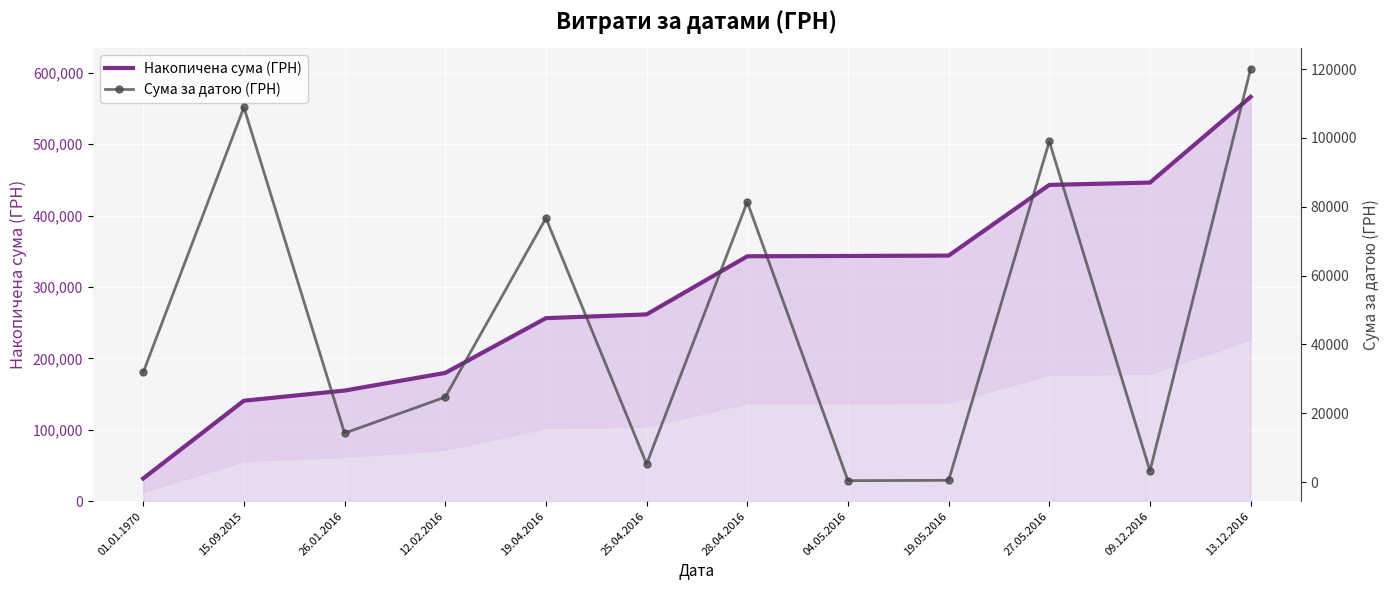

How many values in the Накопичена сума (ГРН) series are below 343088?

6